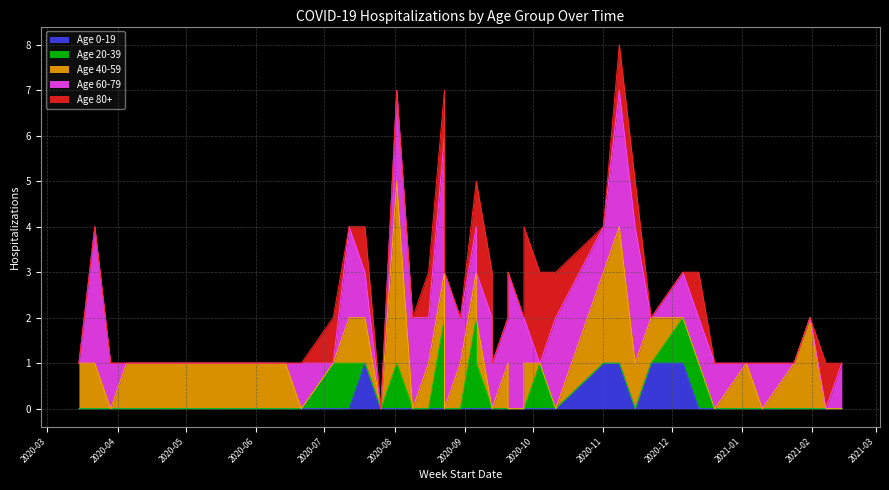

What are all the series names shown in the legend?

Age 0-19, Age 20-39, Age 40-59, Age 60-79, Age 80+